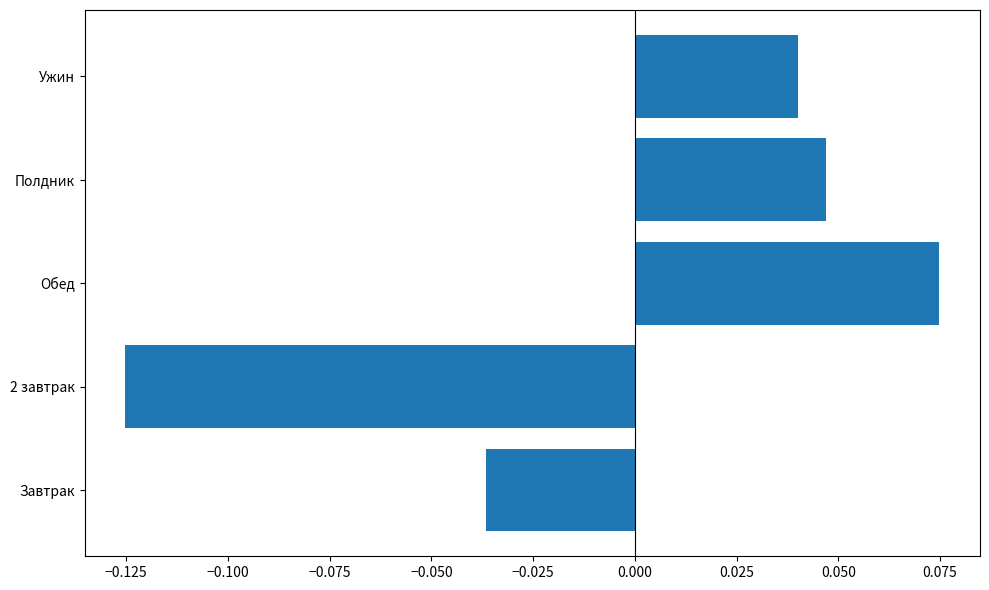

Count the values in the range 0 to 1.

3